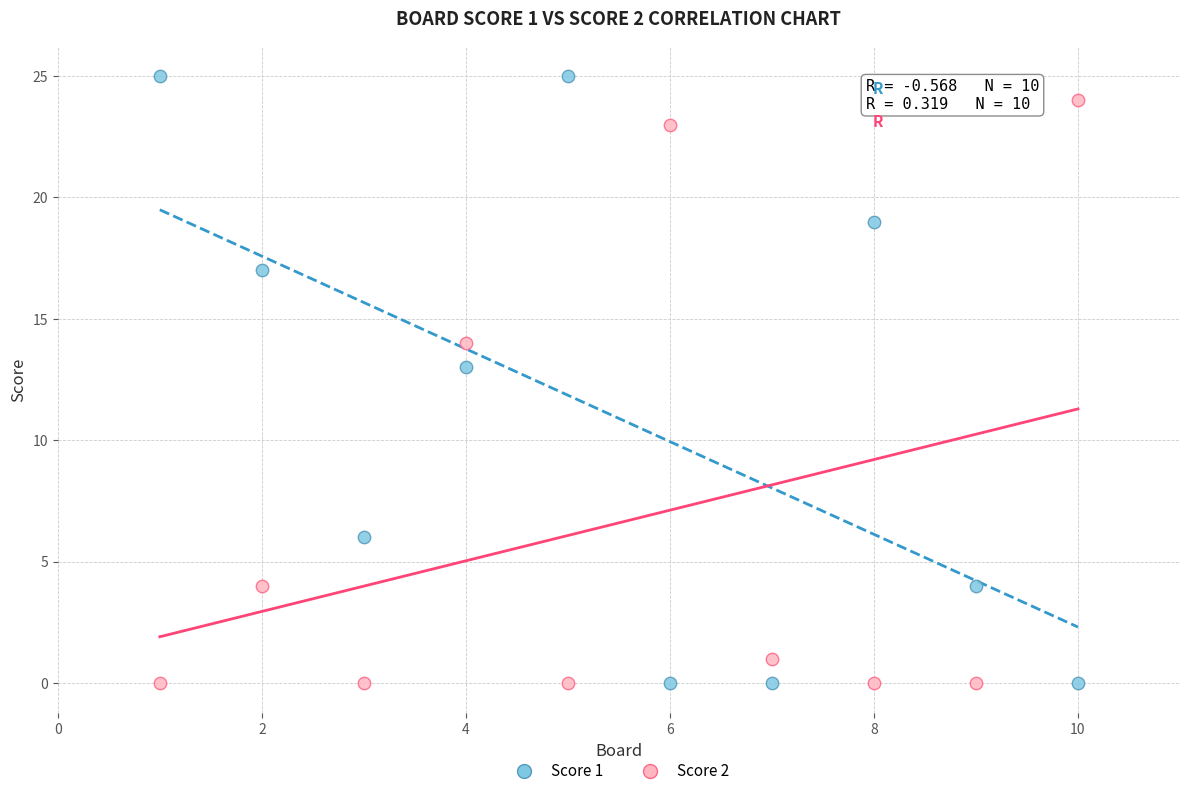

What are all the series names shown in the legend?

Score 1, Score 2